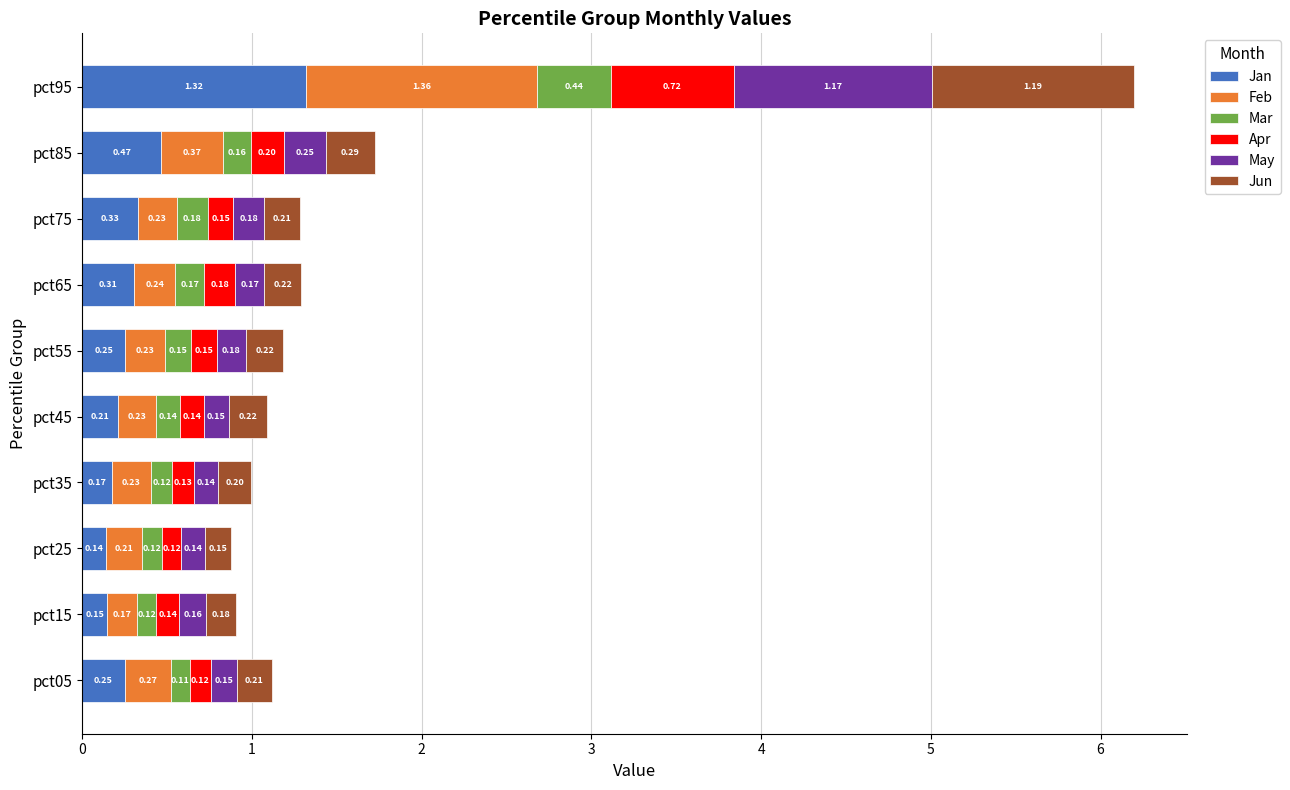

At which category is the sum across all series the highest?

pct95